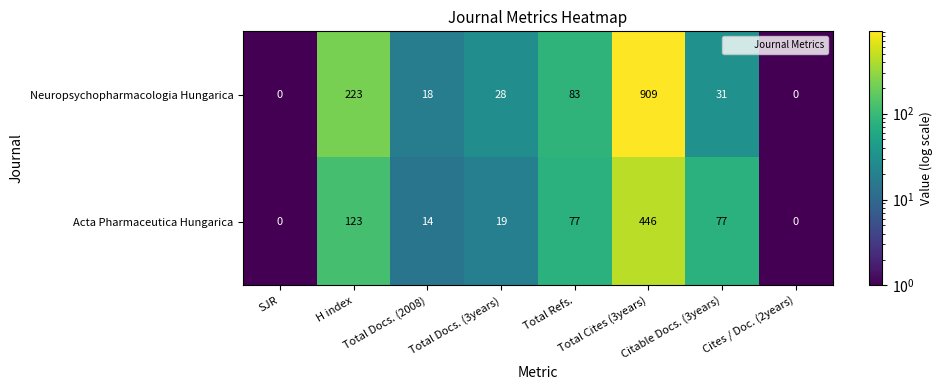

Rank the series by their average value, from lowest to highest.

Acta Pharmaceutica Hungarica, Neuropsychopharmacologia Hungarica